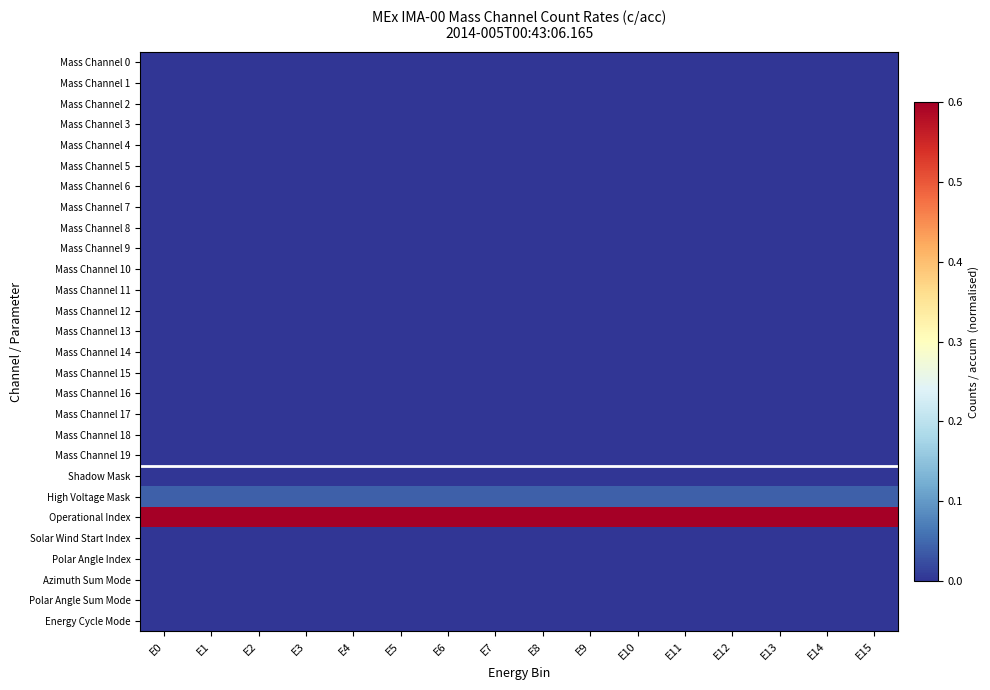

Count the number of data series in this chart.

28